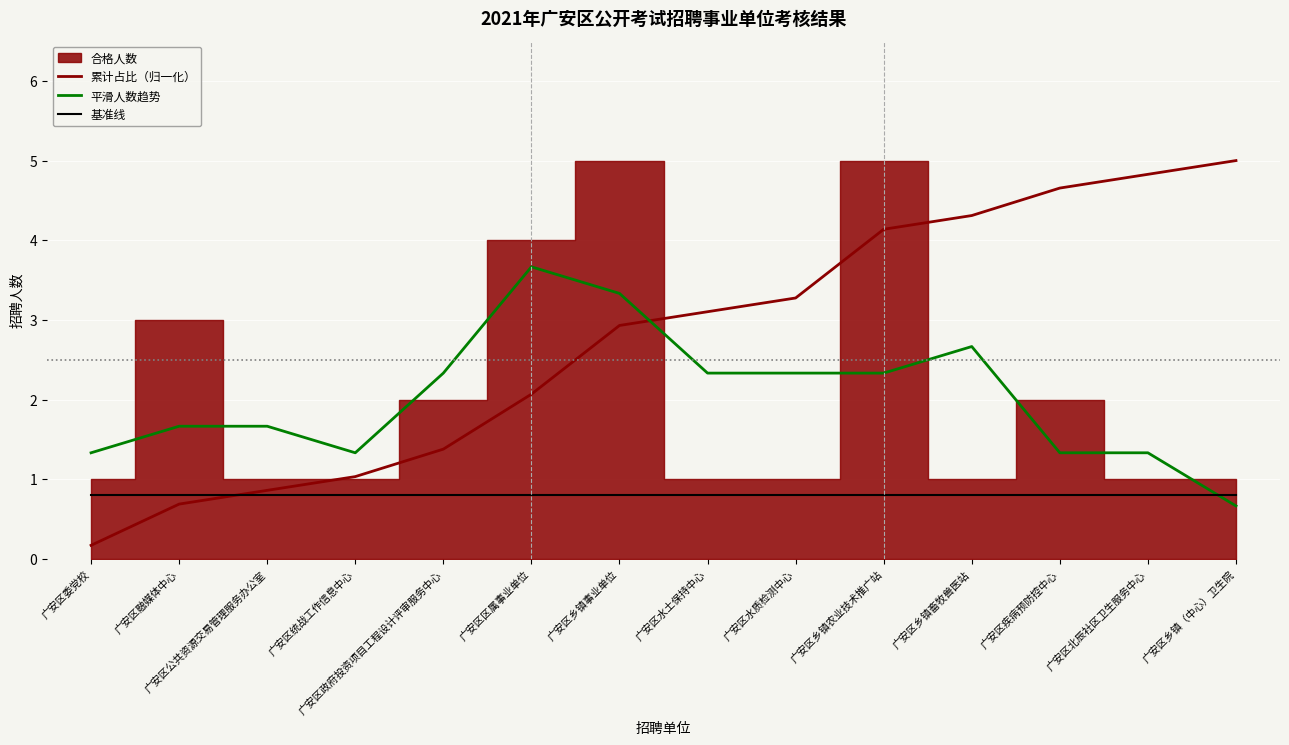

True or false: 平滑人数趋势 has a value of 6.1 at 广安区区属事业单位.

False